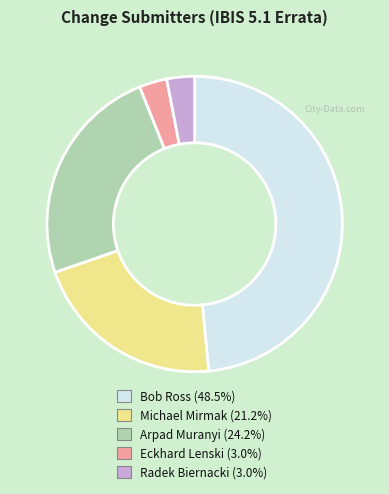

What is the largest slice in the pie chart?

Bob Ross